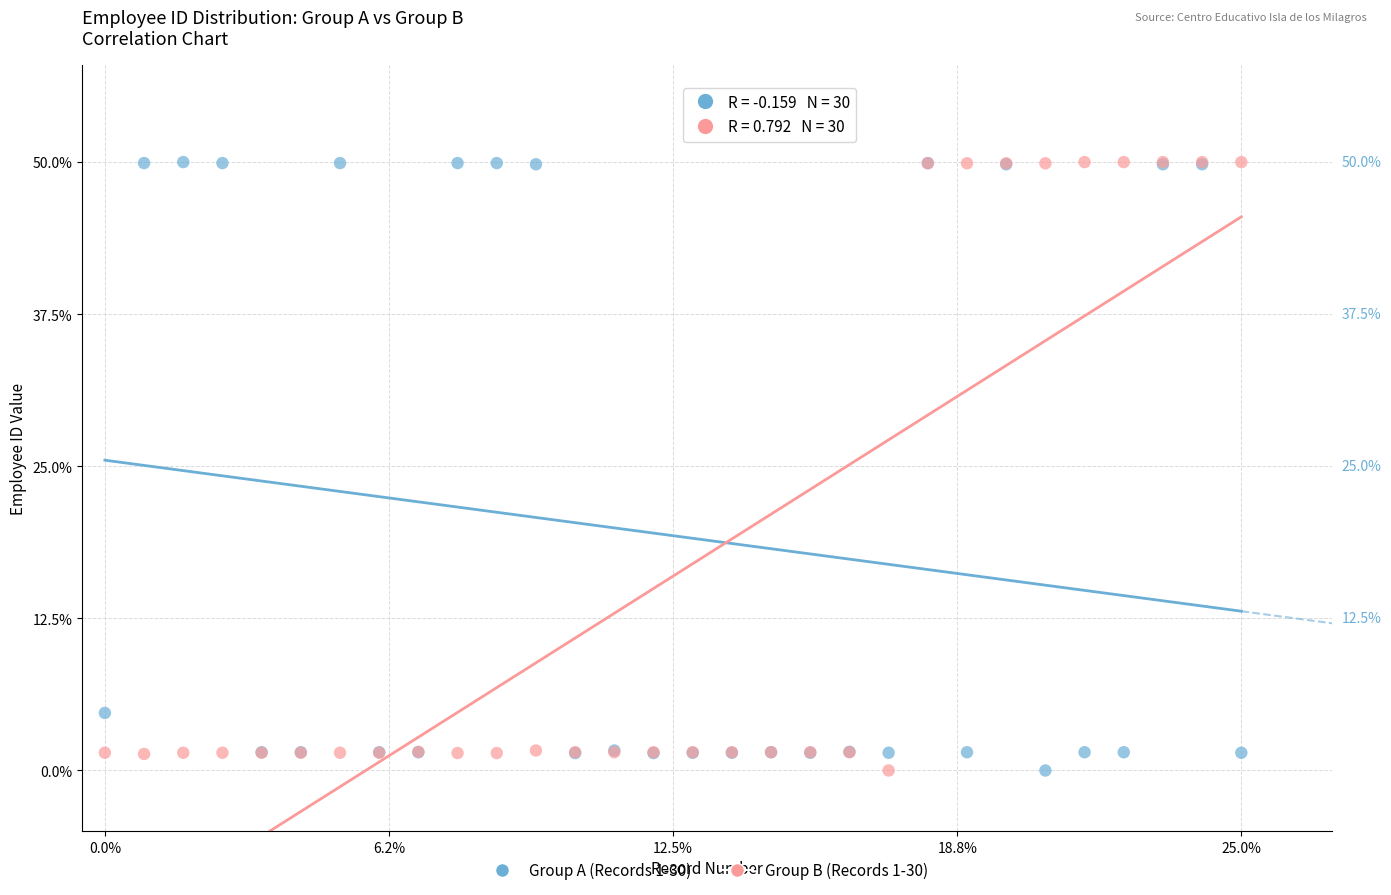

What is the X range (max minus min) for the scatter plot?

25.0